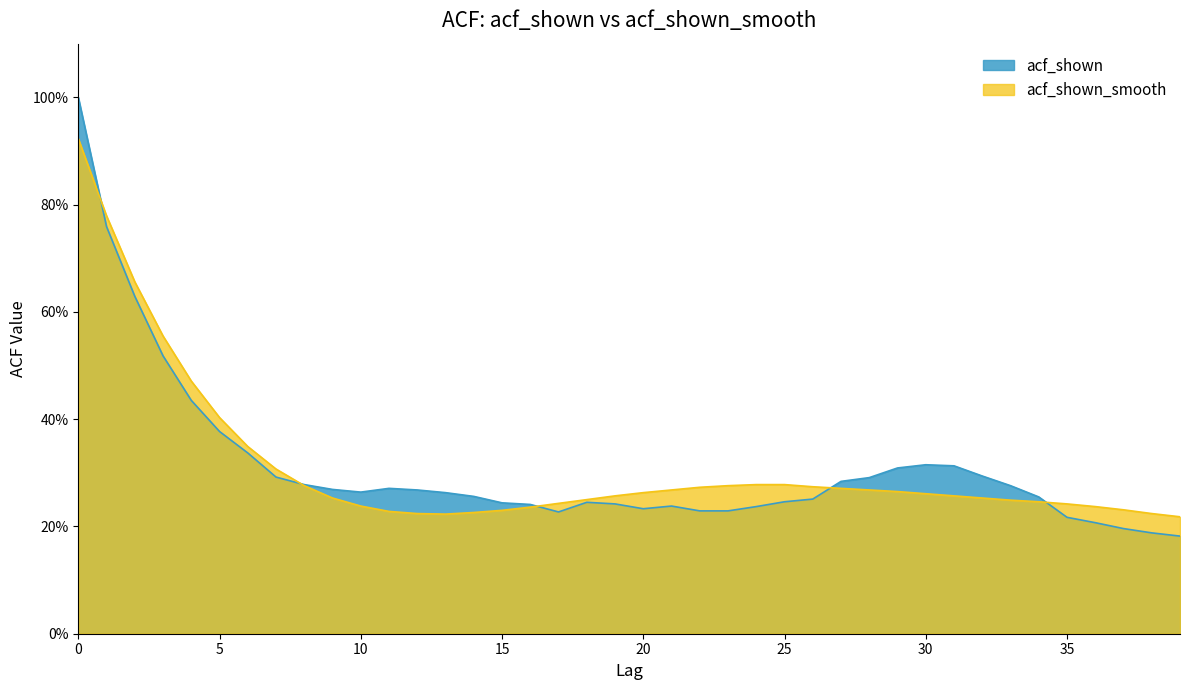

What is the minimum value shown in the chart?

0.2